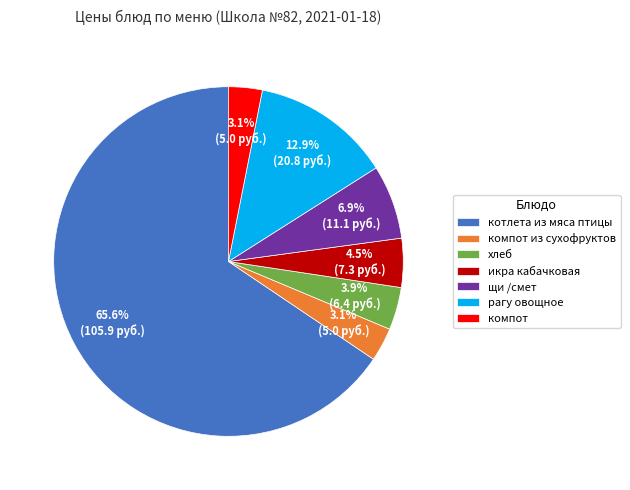

To the nearest percent, what is the combined percentage of рагу овощное and хлеб?

17%